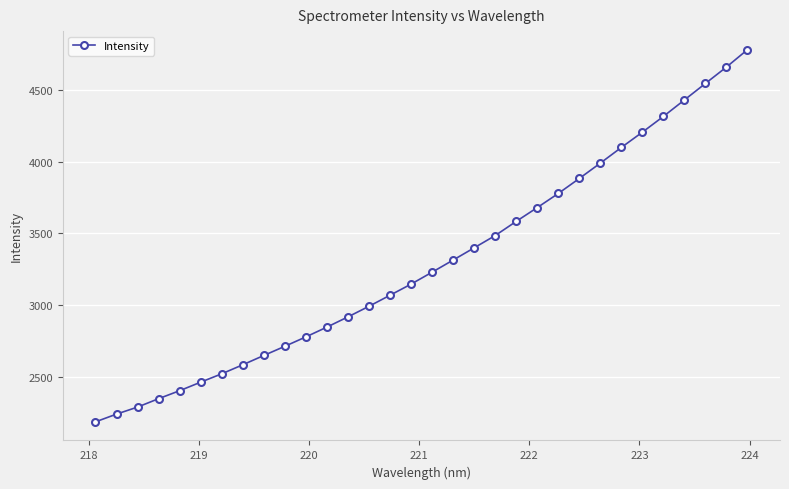

What is the maximum value shown in the chart?

4781.2